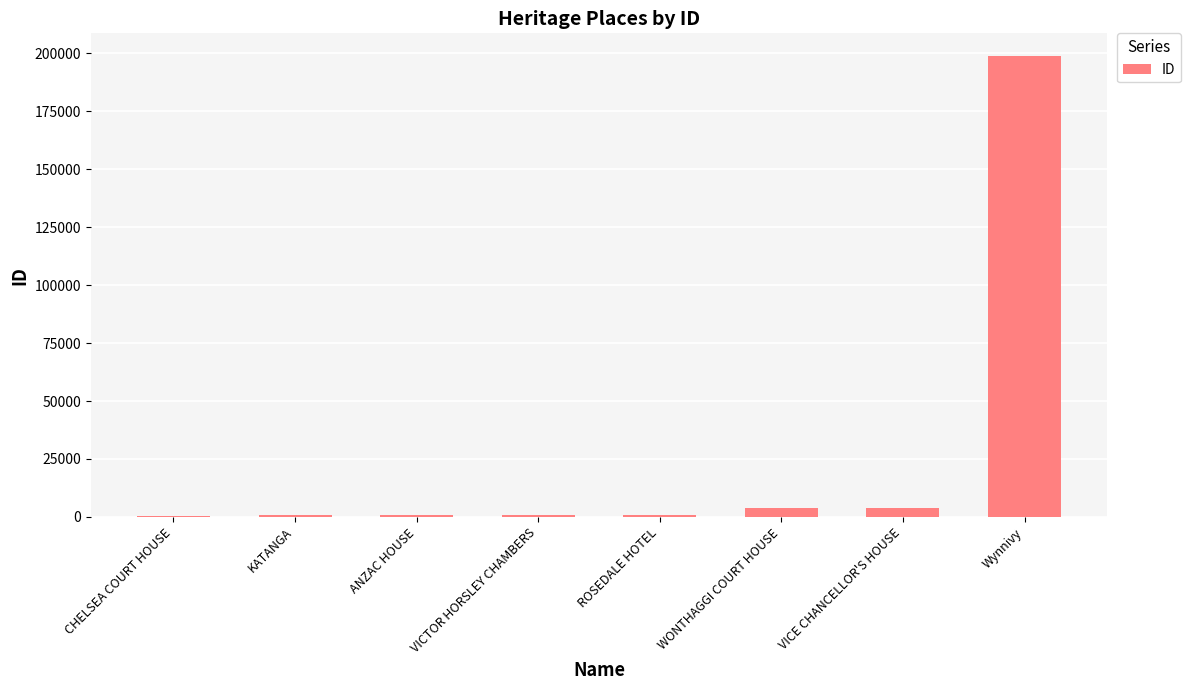

Are the bars horizontal?

No